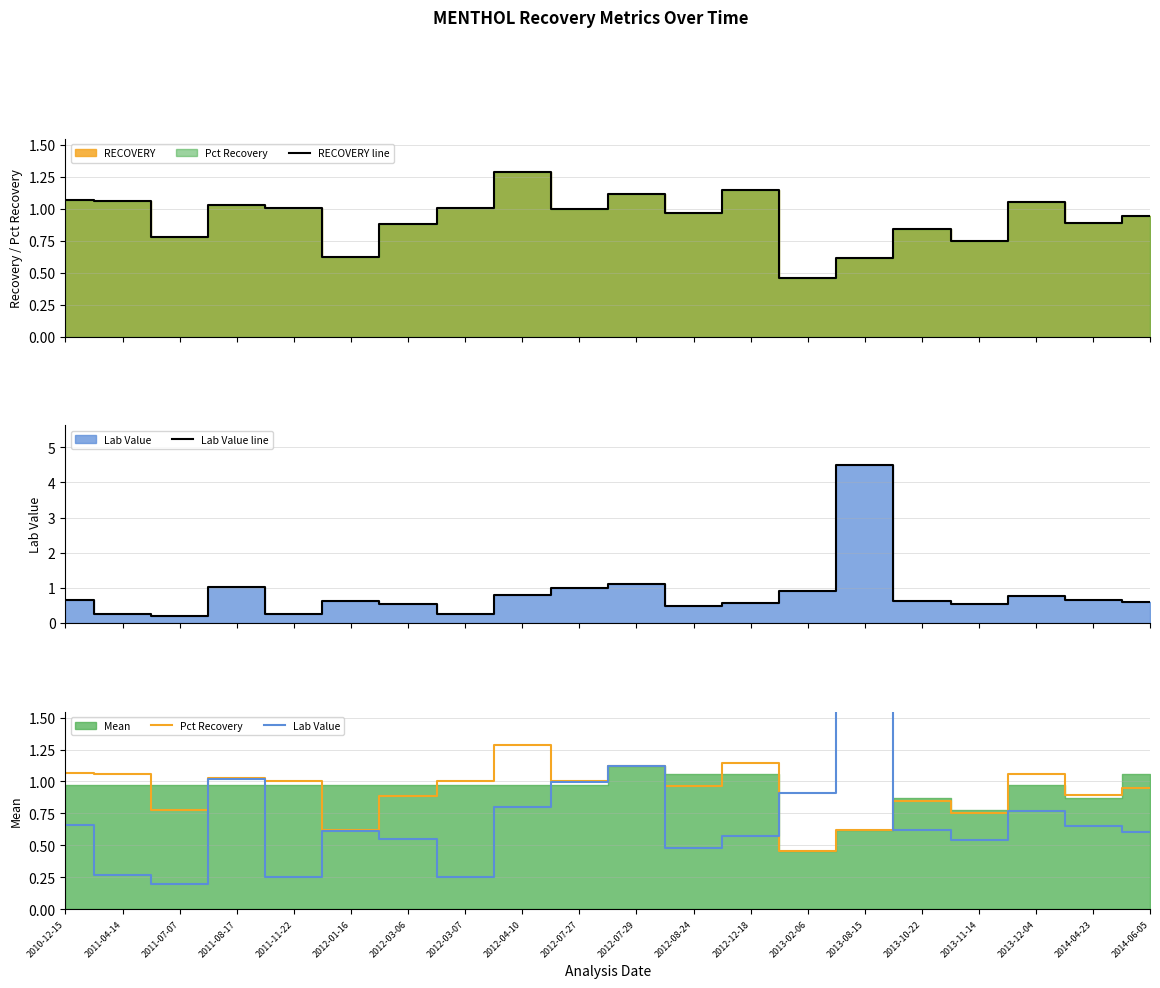

How many interior local valleys does the Lab Value line series have?

5